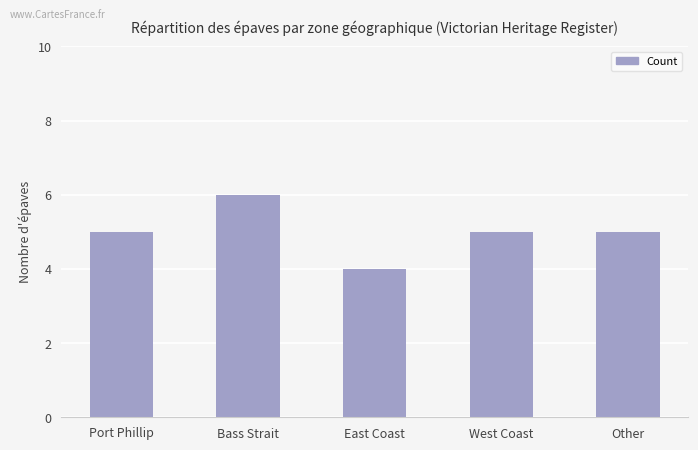

How many categories are shown in the chart?

5